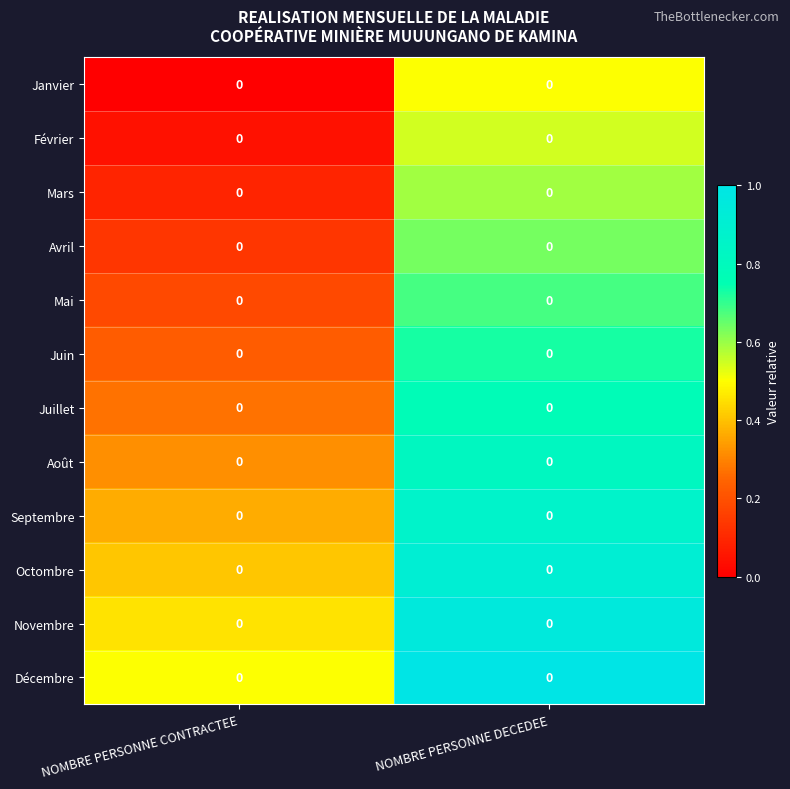

What is the approximate value of Août at NOMBRE PERSONNE CONTRACTEE?

0.3